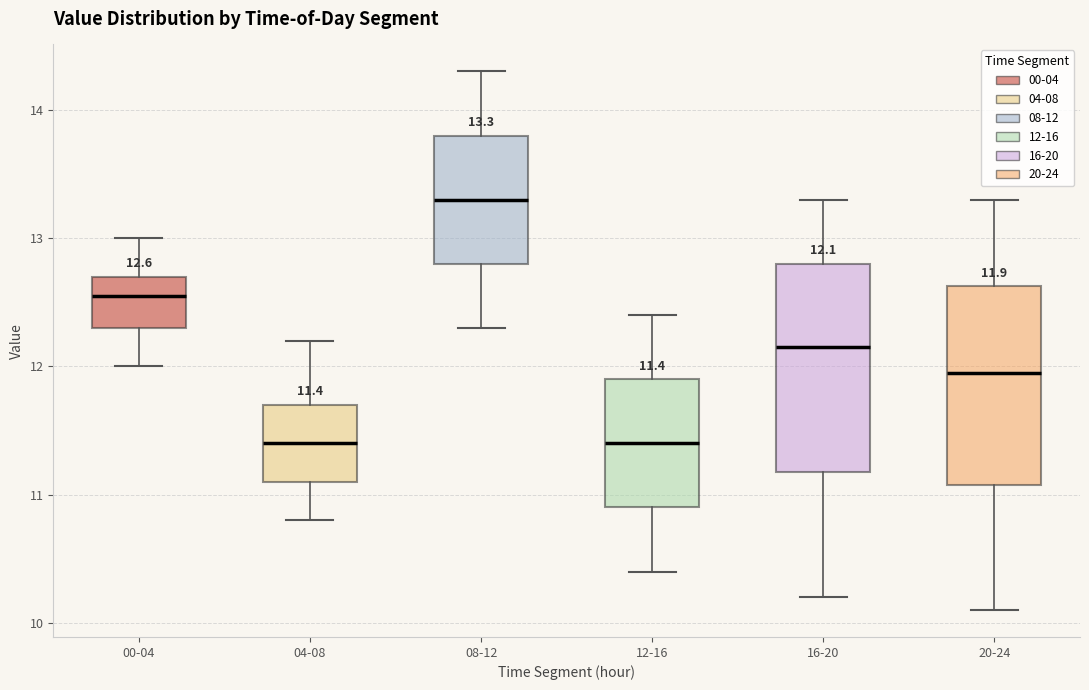

Which box has the highest median line?

08-12